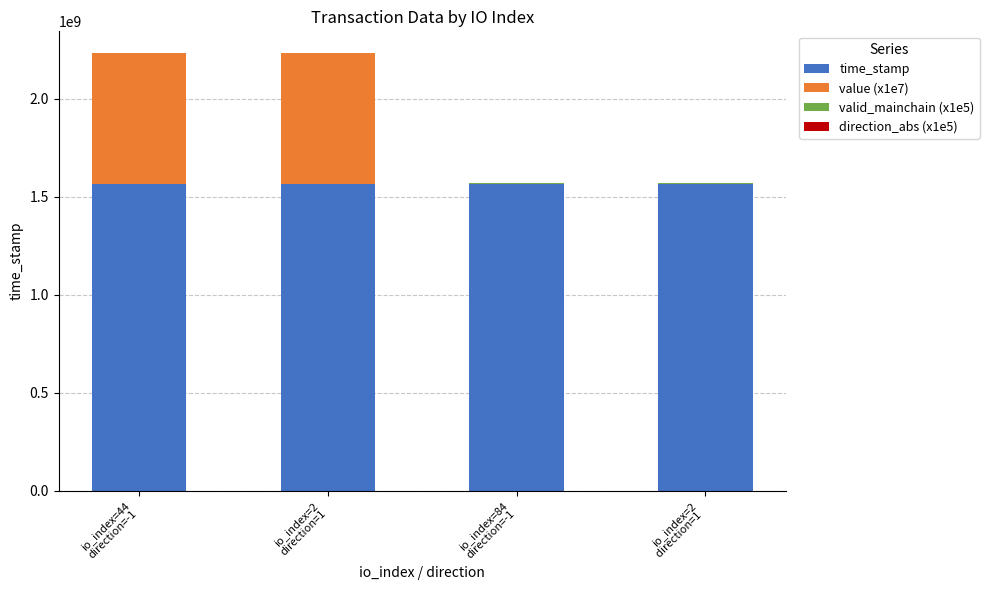

Rank the series by their maximum value, from highest to lowest.

time_stamp, value (x1e7), valid_mainchain (x1e5), direction_abs (x1e5)